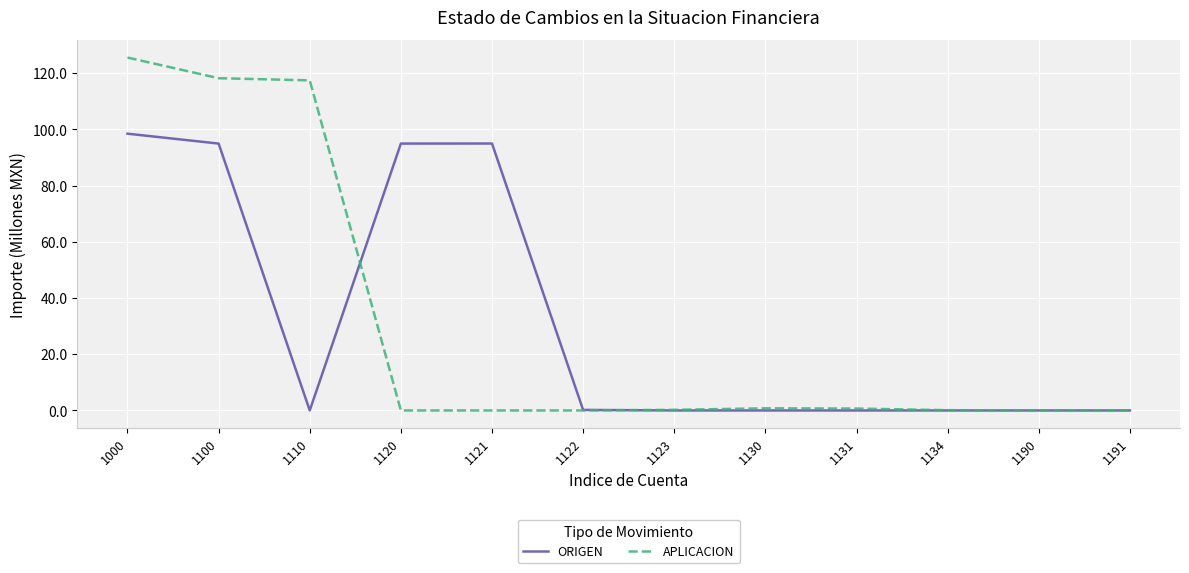

Which series changed the most between 1110 and 1131?

APLICACION